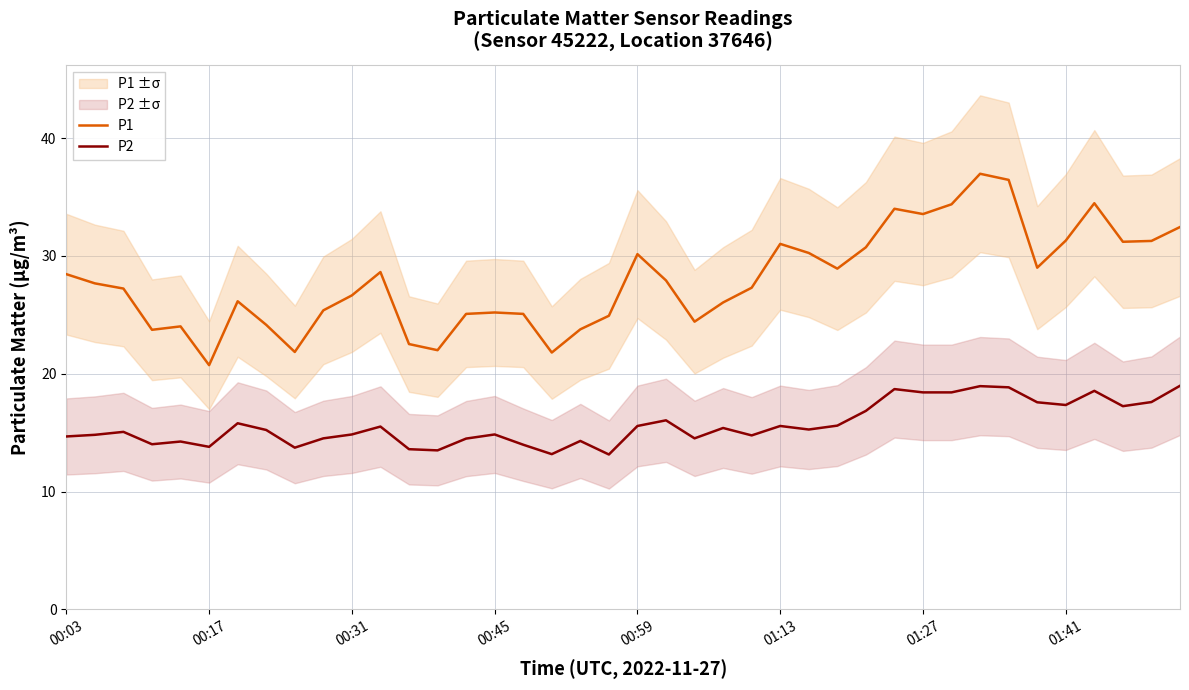

True or false: P1 and P2 intersect in this chart.

False